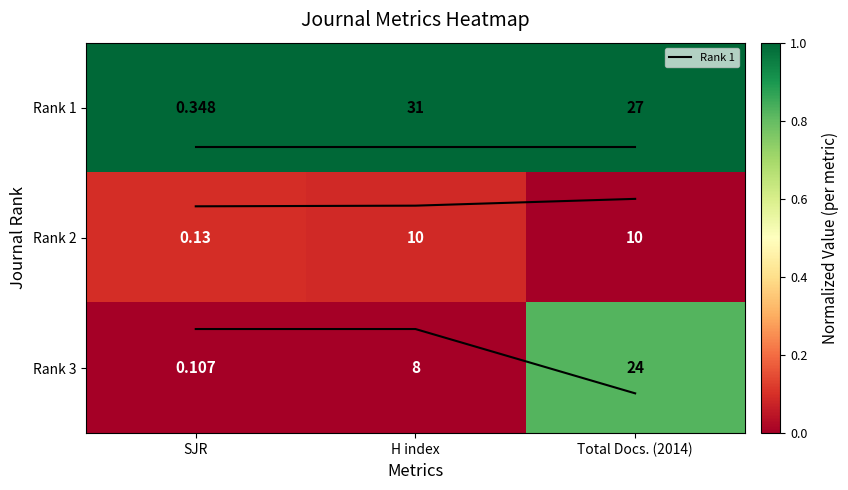

Which has a higher value, Total Docs. (2014) or SJR?

Total Docs. (2014)